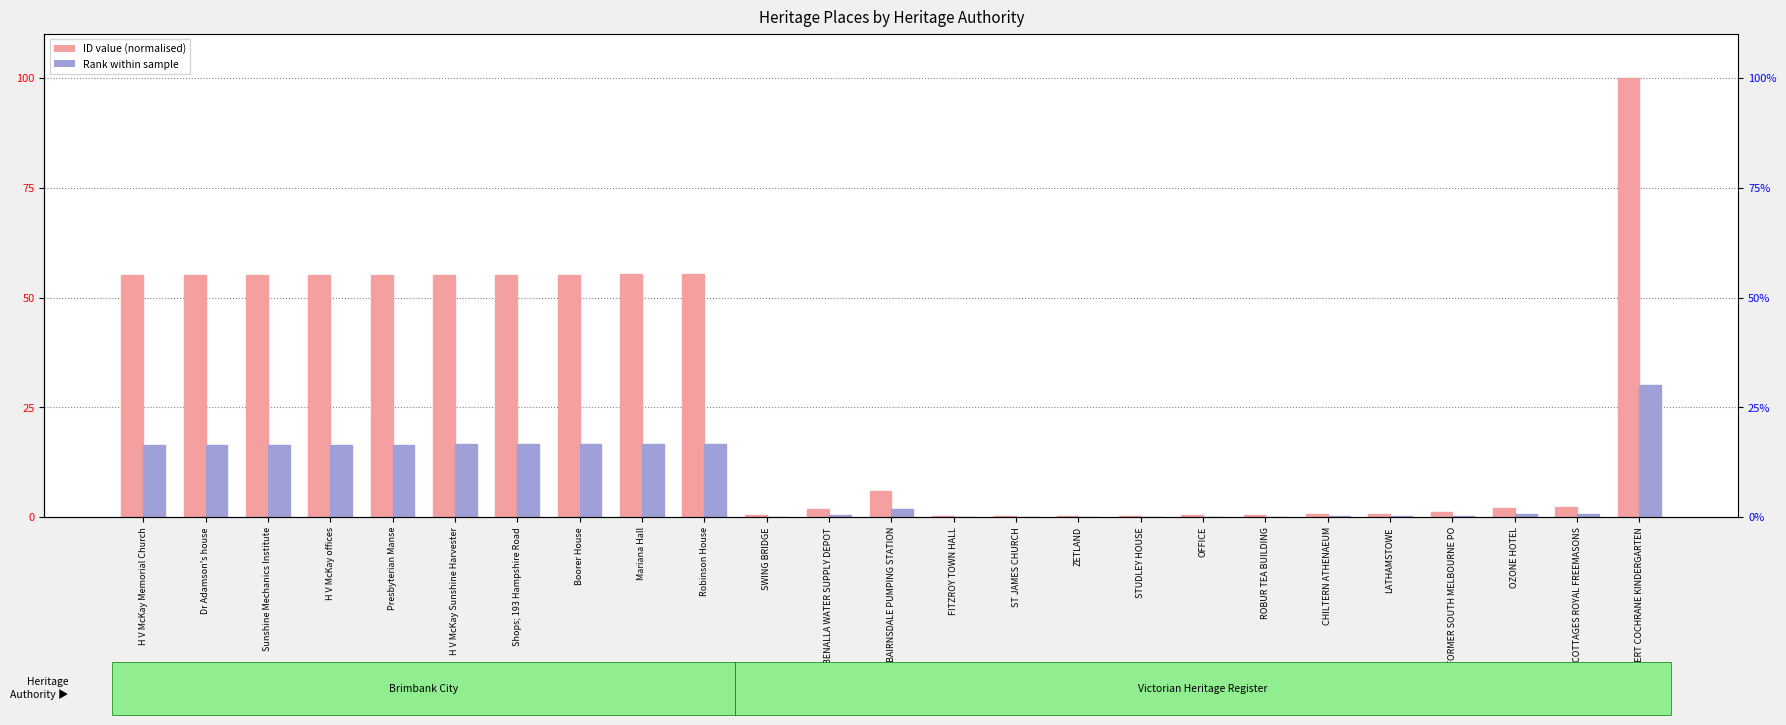

Reading right to left, what are all the values shown in this chart?

Brimbank City: 100.0	2.3	2.2	1.1	0.9	0.8	0.5	0.4	0.3	0.3	0.3	0.2	6.1	2.0	0.5	55.4	55.3	55.3	55.2	55.2	55.2	55.2	55.2	55.1	55.1
Victorian Heritage Register: 30.0	0.7	0.6	0.3	0.3	0.2	0.2	0.1	0.1	0.1	0.1	0.1	1.8	0.6	0.2	16.6	16.6	16.6	16.6	16.6	16.6	16.6	16.6	16.5	16.5